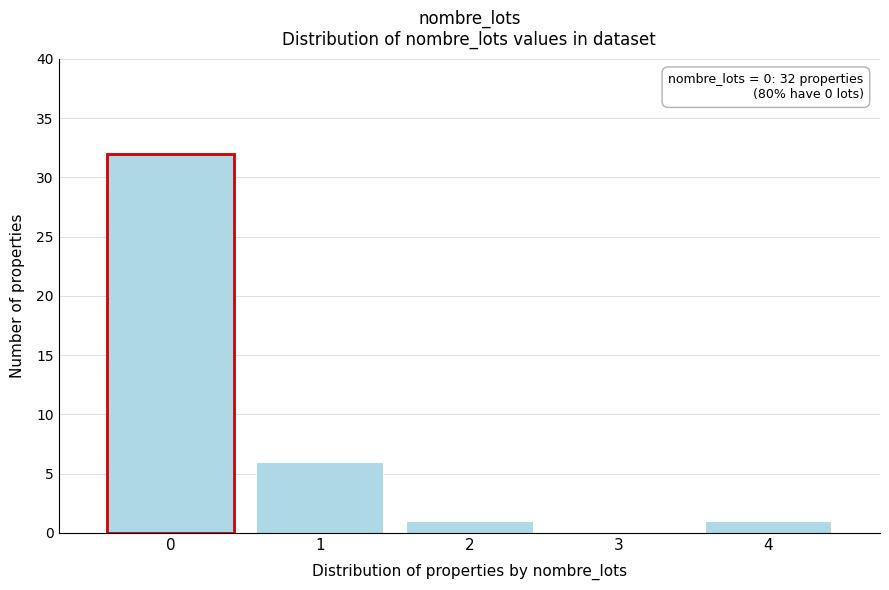

Which range on the x-axis has the tallest bar?

-0.5 to 0.5